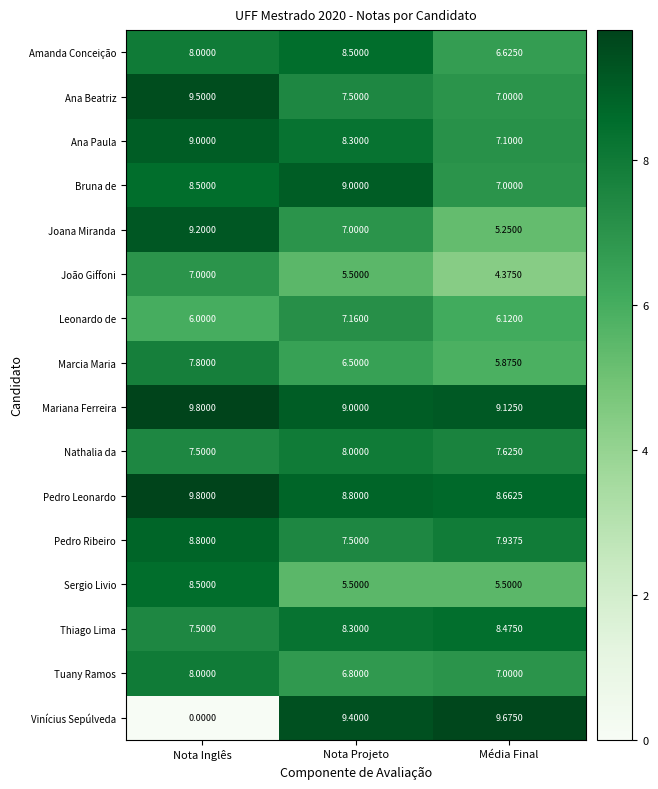

Is the value of Amanda Conceição at Nota Inglês greater than the value of Pedro Leonardo at Nota Inglês?

No